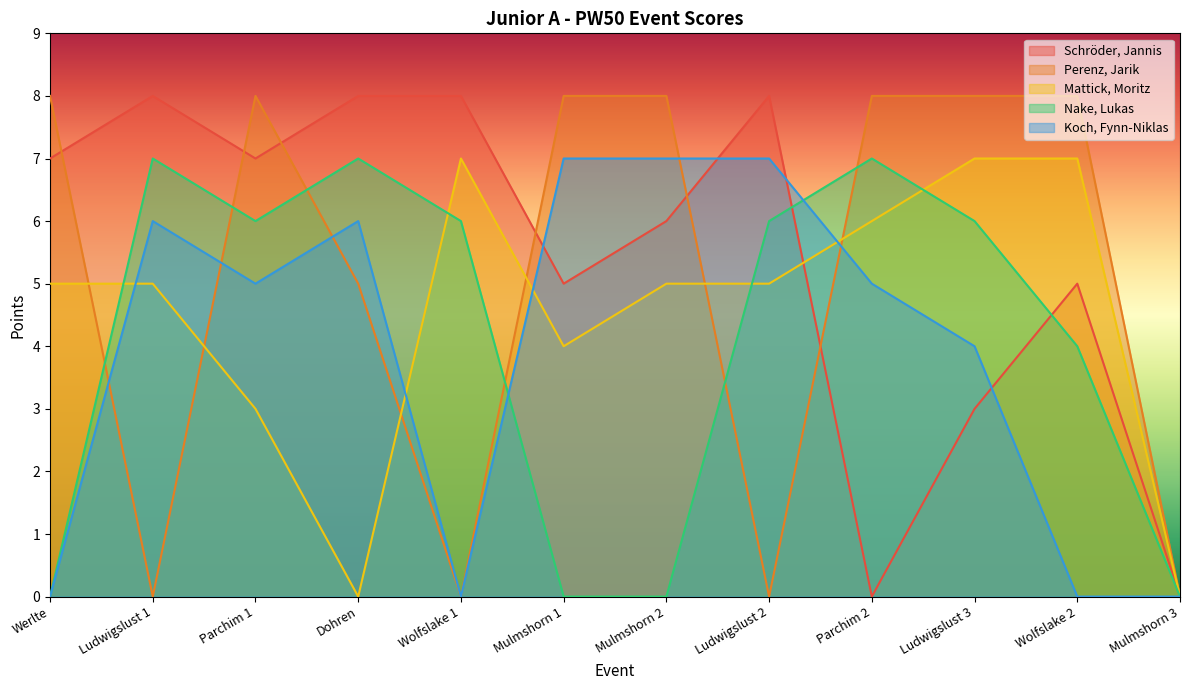

Reading left to right, what are all the values shown in this chart?

Schröder, Jannis: 7	8	7	8	8	5	6	8	0	3	5	0
Perenz, Jarik: 8	0	8	5	0	8	8	0	8	8	8	0
Mattick, Moritz: 5	5	3	0	7	4	5	5	6	7	7	0
Nake, Lukas: 0	7	6	7	6	0	0	6	7	6	4	0
Koch, Fynn-Niklas: 0	6	5	6	0	7	7	7	5	4	0	0